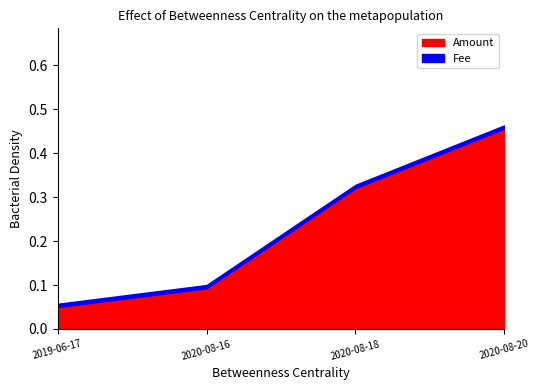

True or false: Fee and Amount intersect in this chart.

False